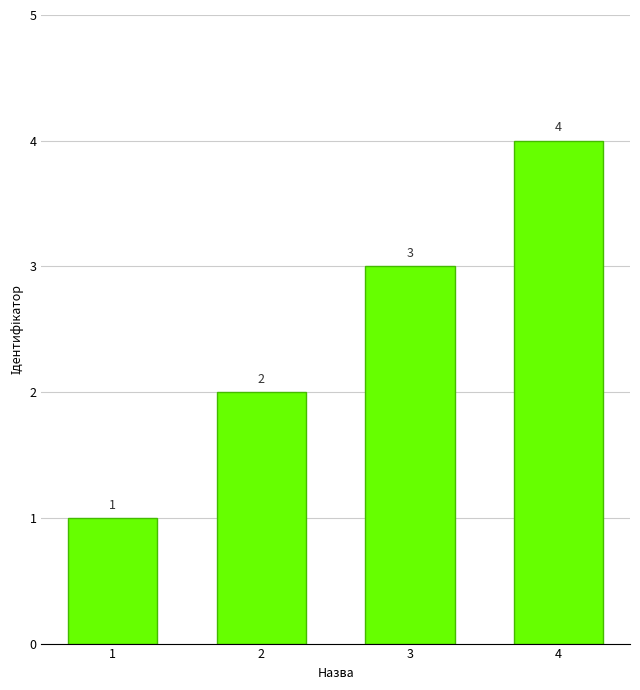

What is the minimum value shown in the chart?

1